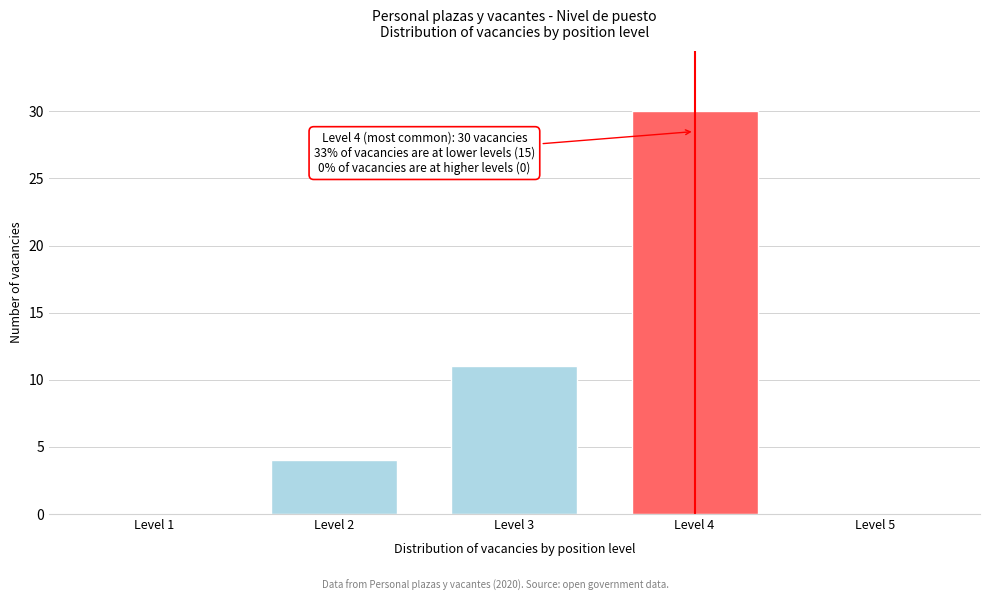

Reading left to right, transcribe all the data shown in this chart.

Level 1=0	Level 2=4	Level 3=11	Level 4=30	Level 5=0